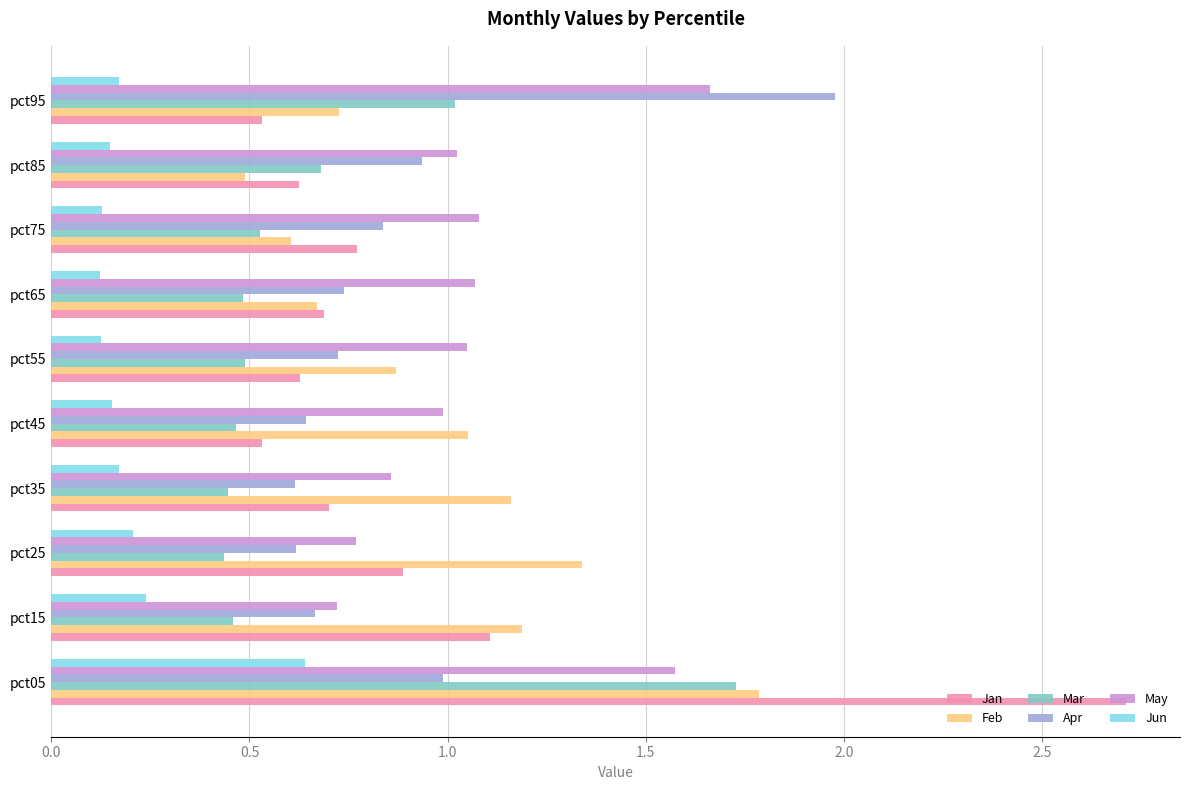

At which label does May reach its minimum?

pct15